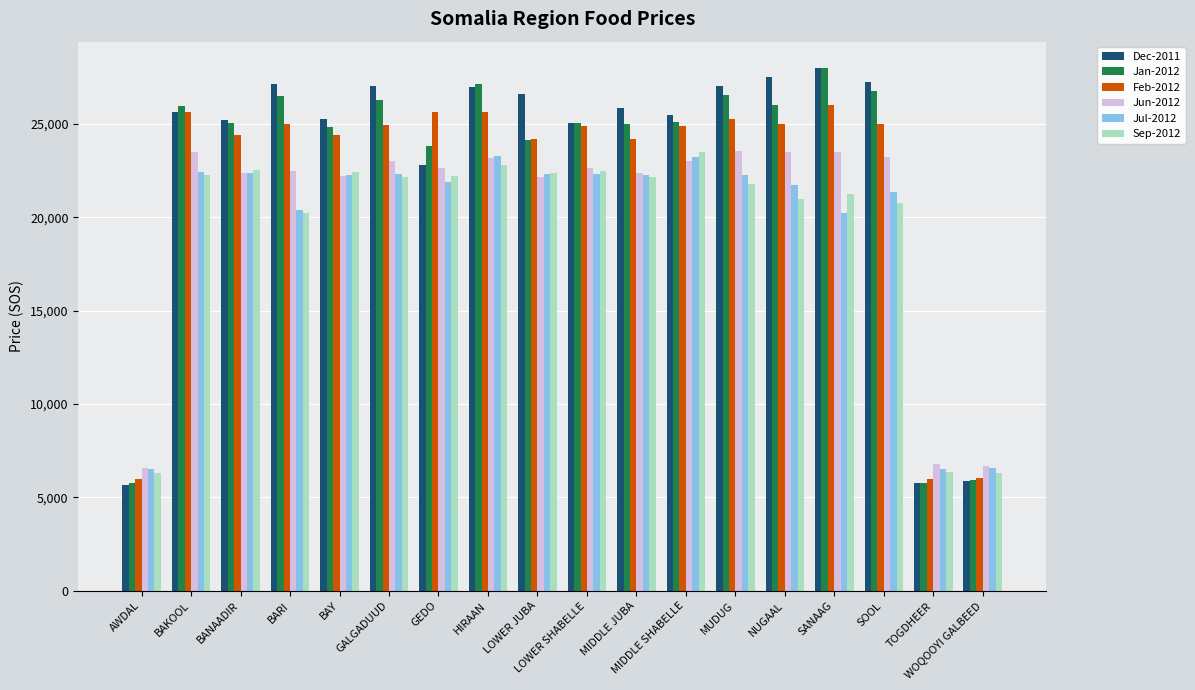

Which series has the widest spread of values?

Dec-2011